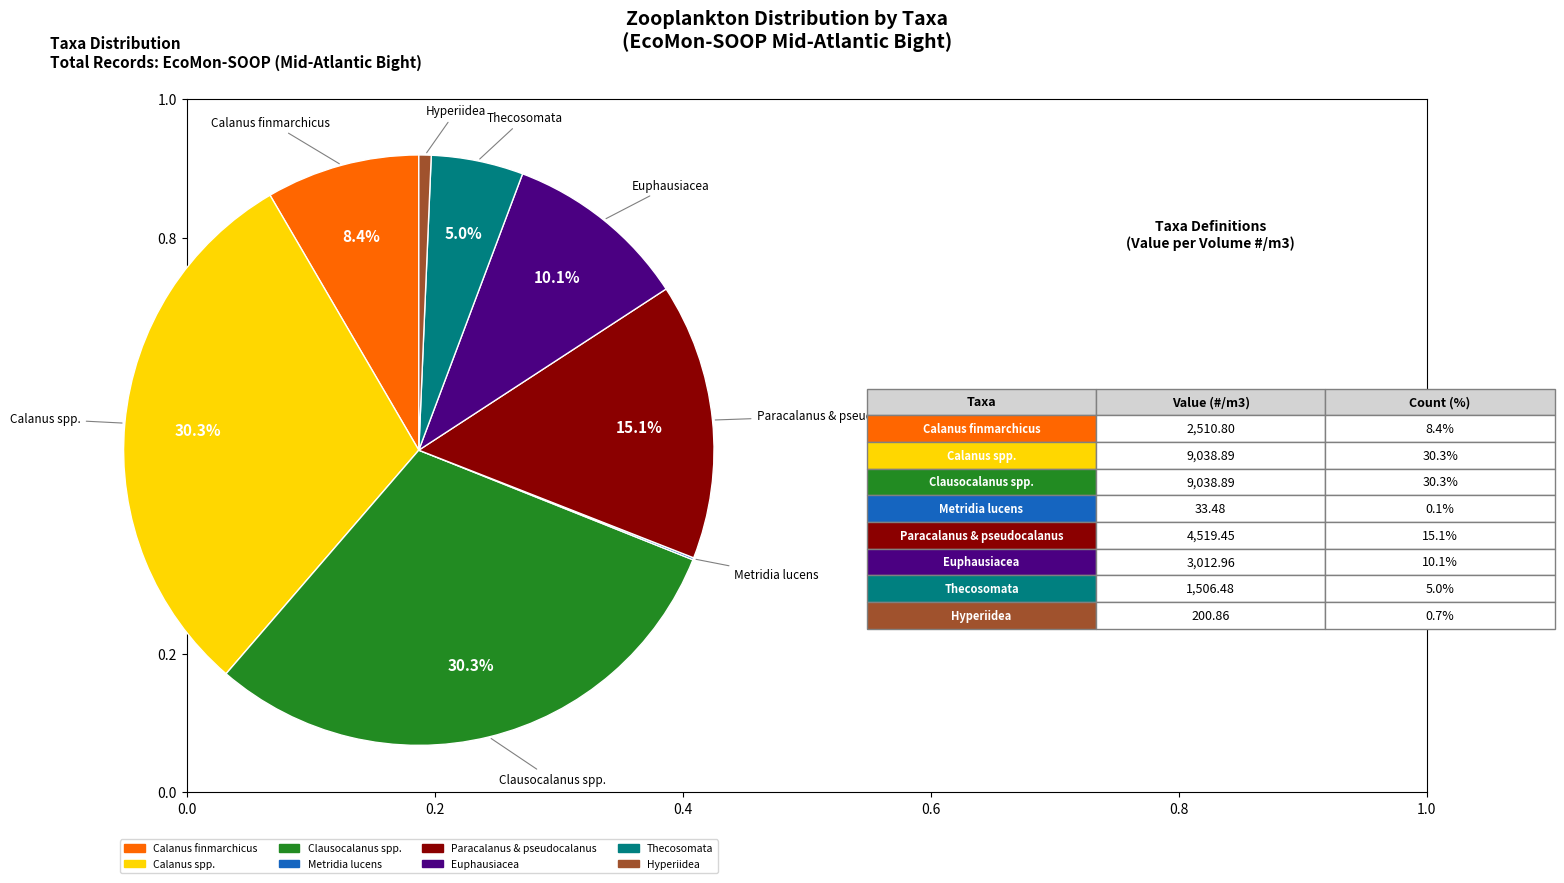

What percentage is NOT represented by Calanus finmarchicus?

91.6%